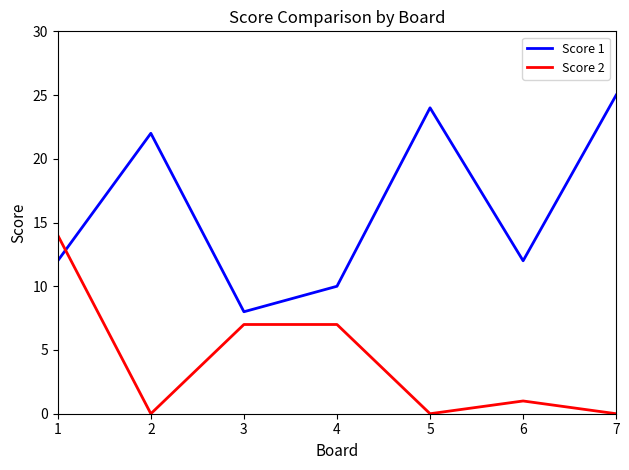

Which series has the largest total across all categories?

Score 1